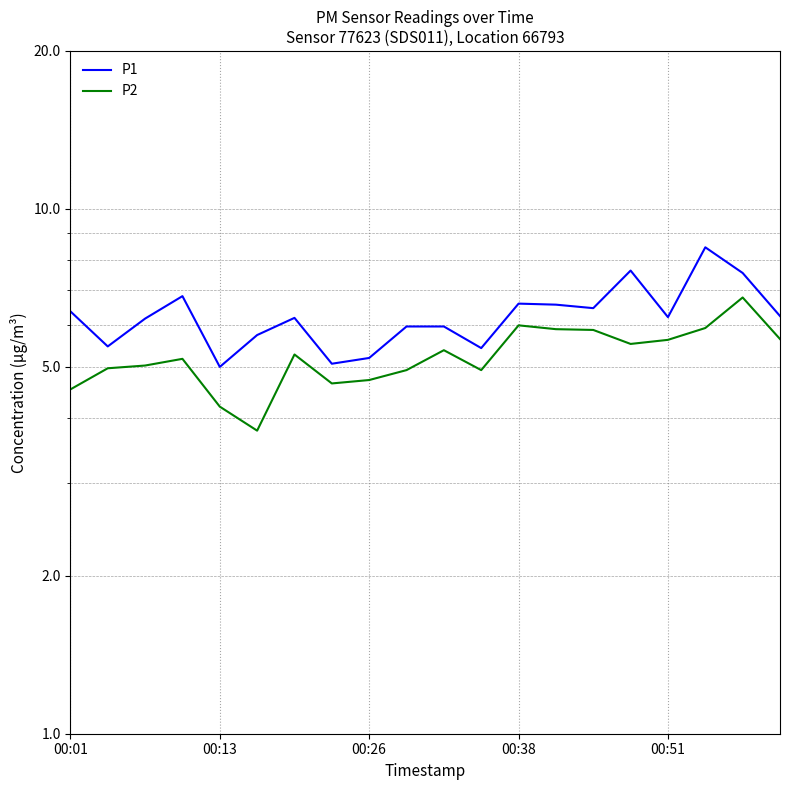

In P2, how many points are higher than both neighbors (excluding endpoints)?

5